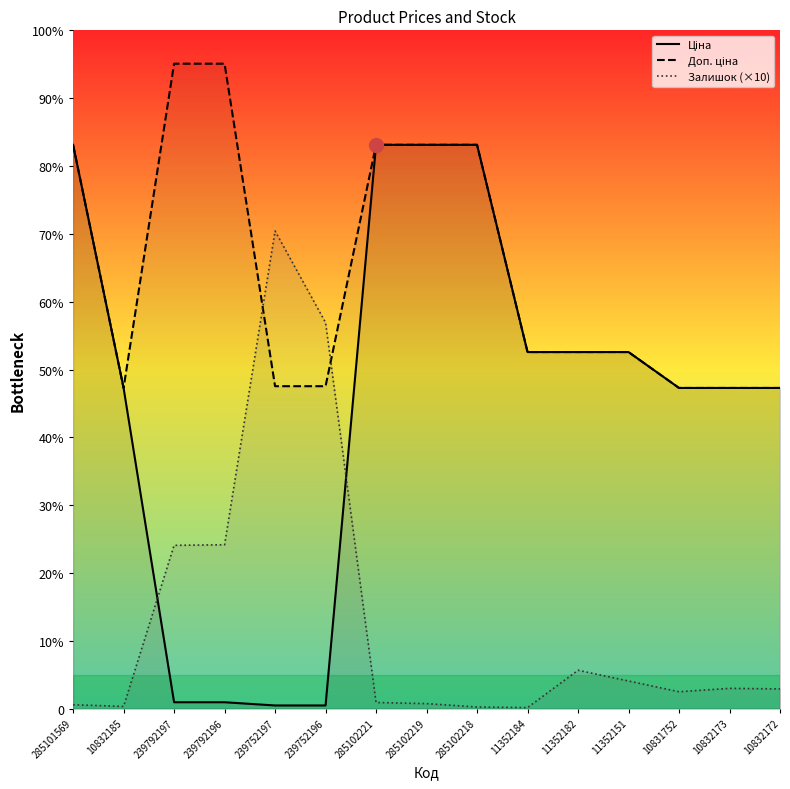

What are all the series names shown in the legend?

Ціна, Доп. ціна, Залишок (×10)